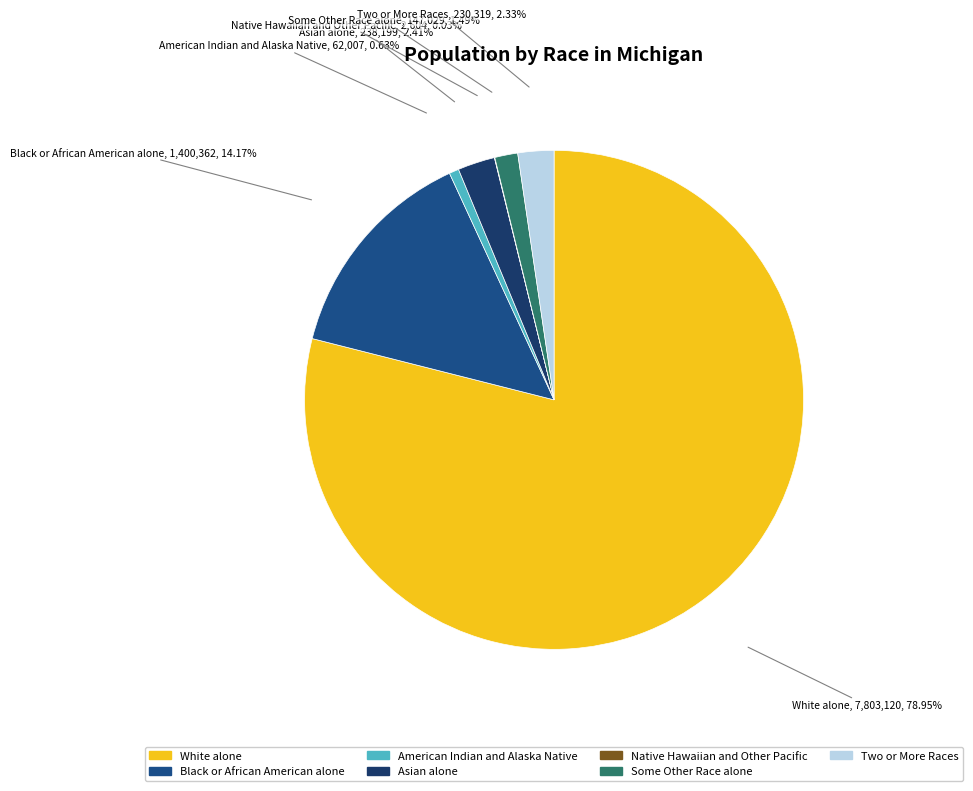

Is there a majority slice in this chart?

Yes